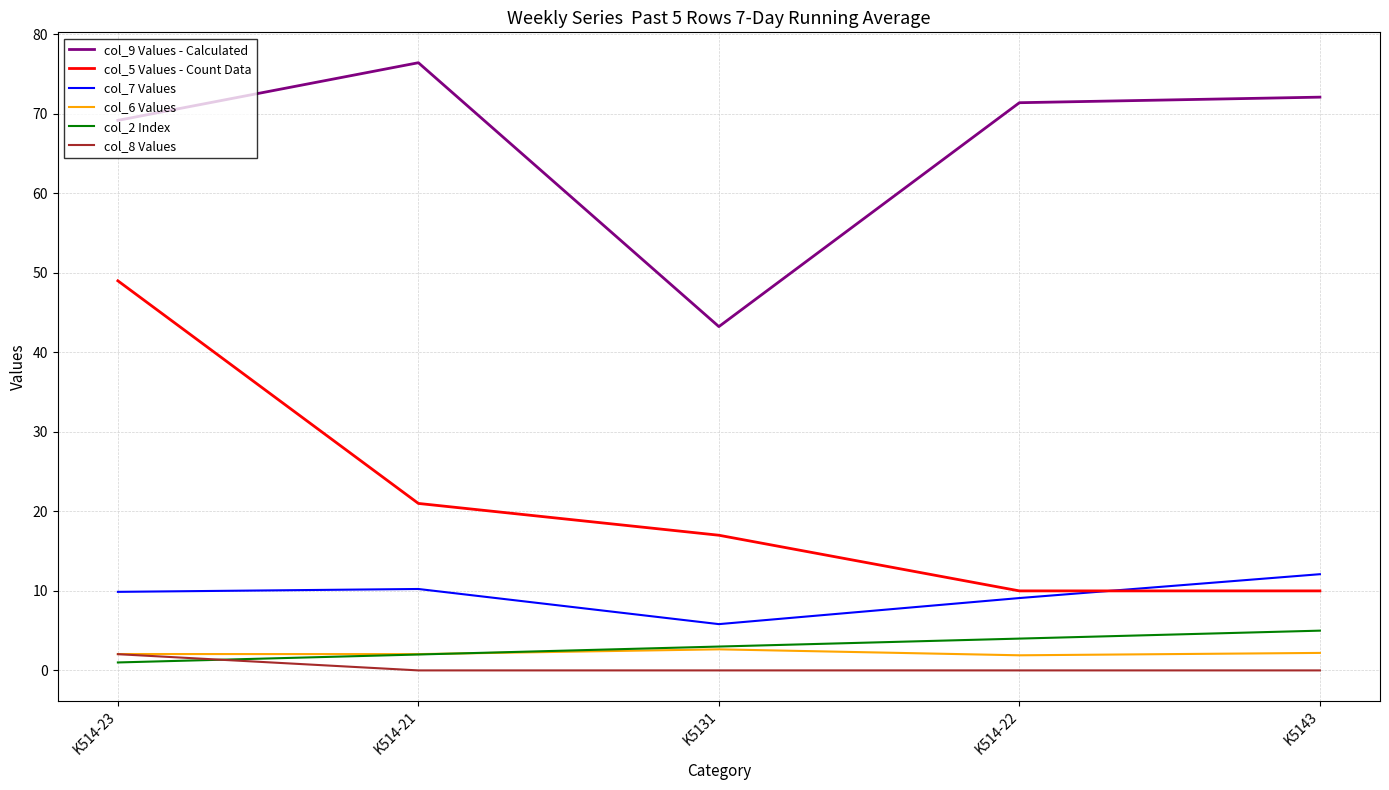

What is the total value across all series at K5131?

71.7